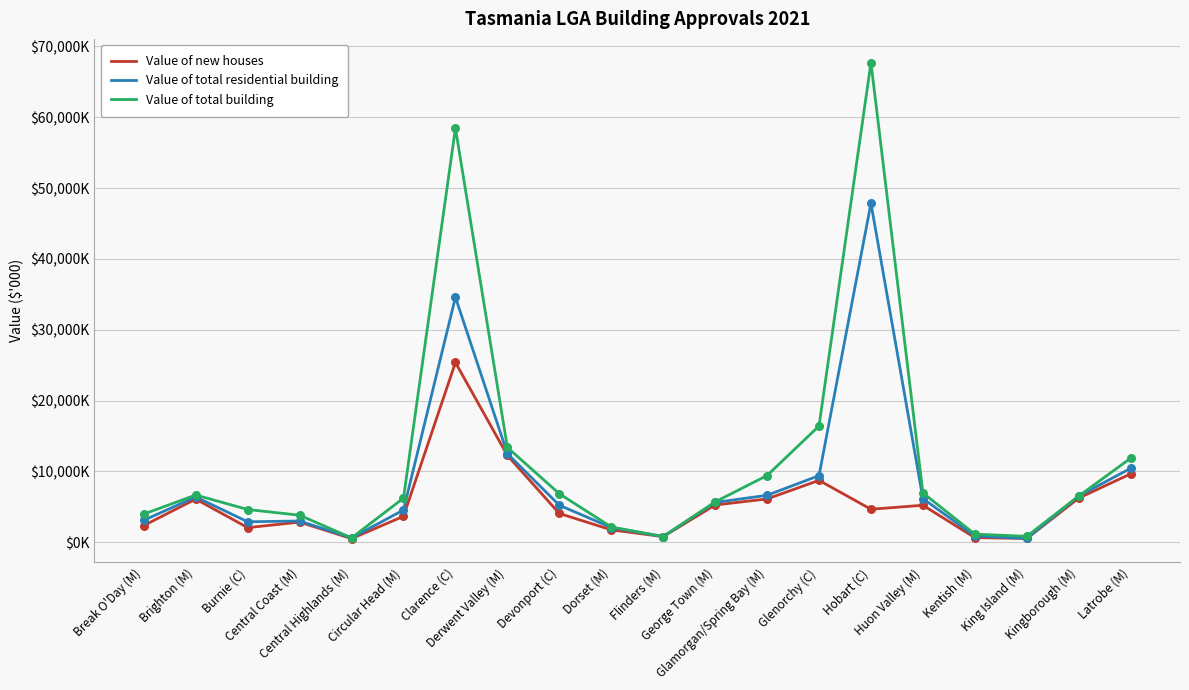

Is the value of Value of new houses at Kentish (M) greater than the value of Value of total building at Clarence (C)?

No